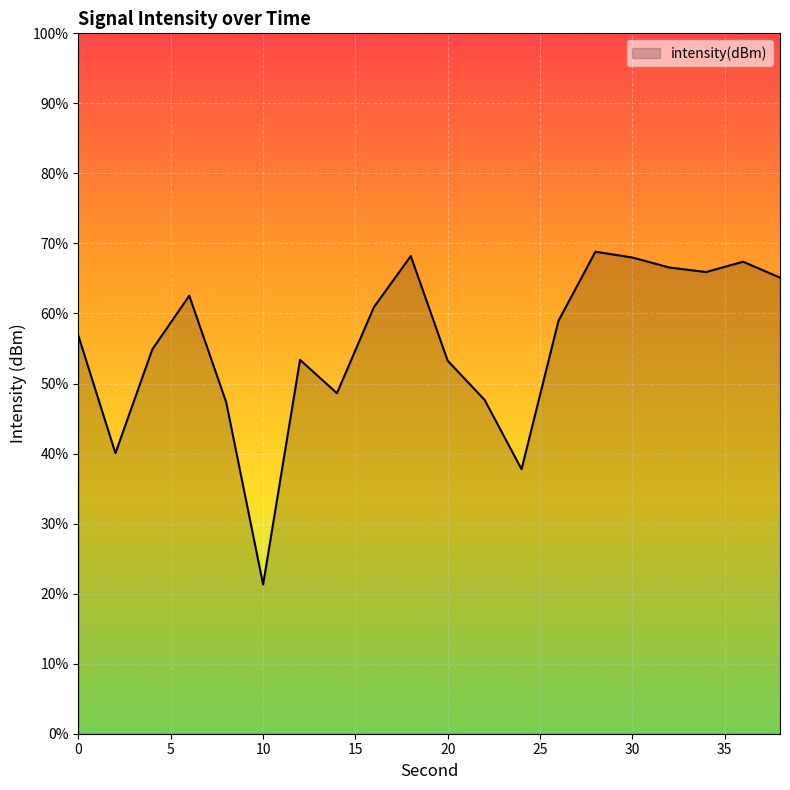

Count the number of data series in this chart.

1